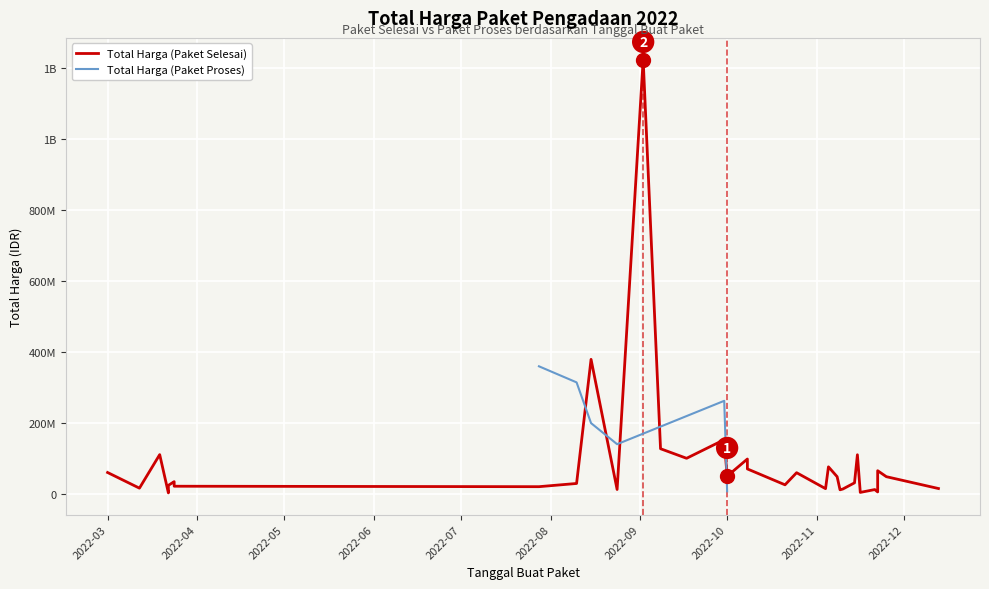

The Total Harga (Paket Selesai) series shows 65000000 at 2022-11-22. True or false?

True